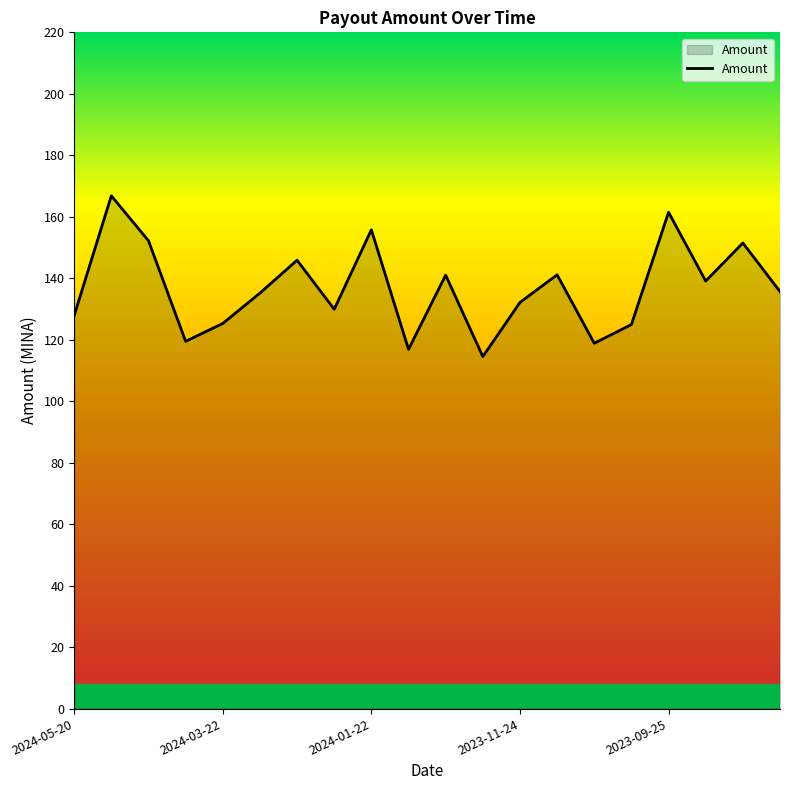

What is the difference between the maximum and minimum values?

52.3